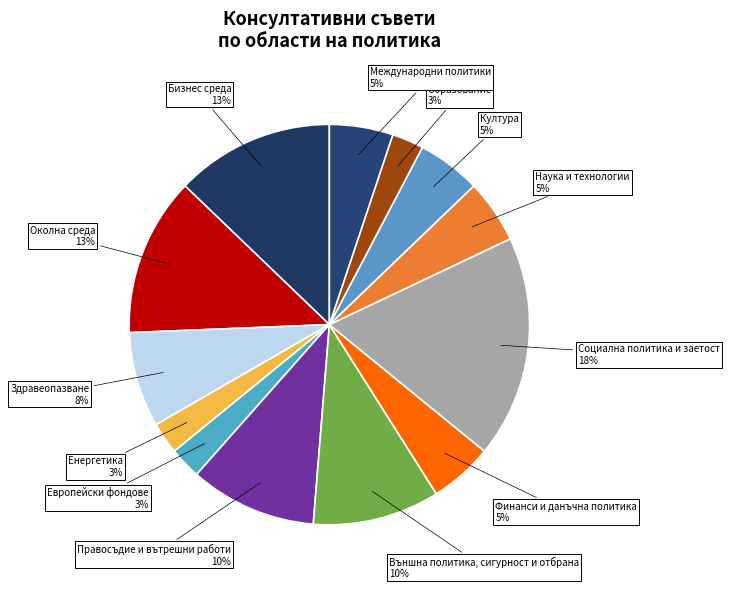

Which category has the biggest portion of the pie?

Социална политика и заетост